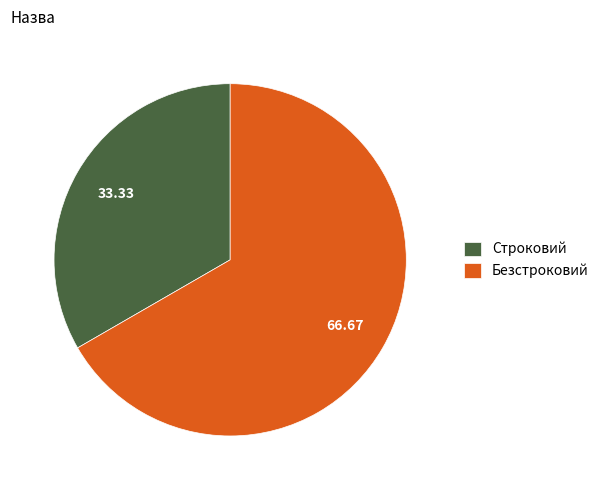

Which category has the smallest portion of the pie?

Строковий